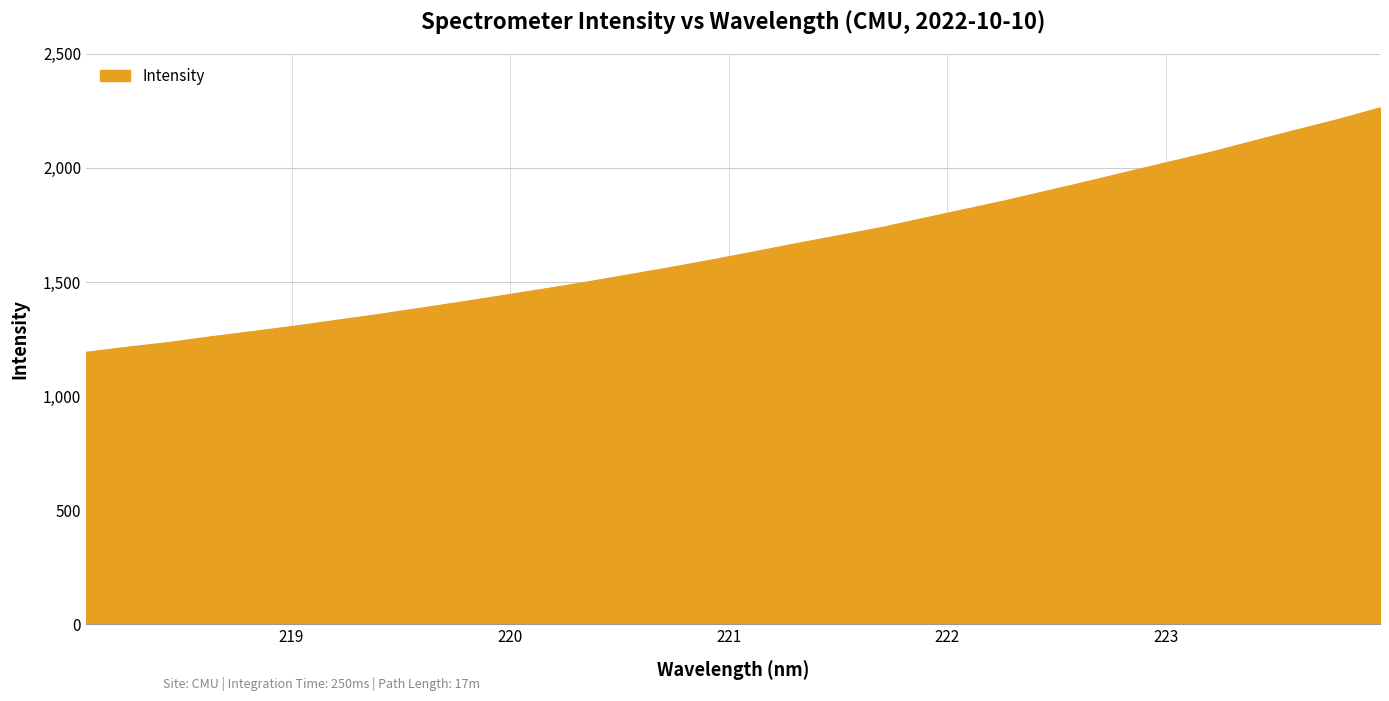

What is the difference between the maximum and minimum values?

1071.3